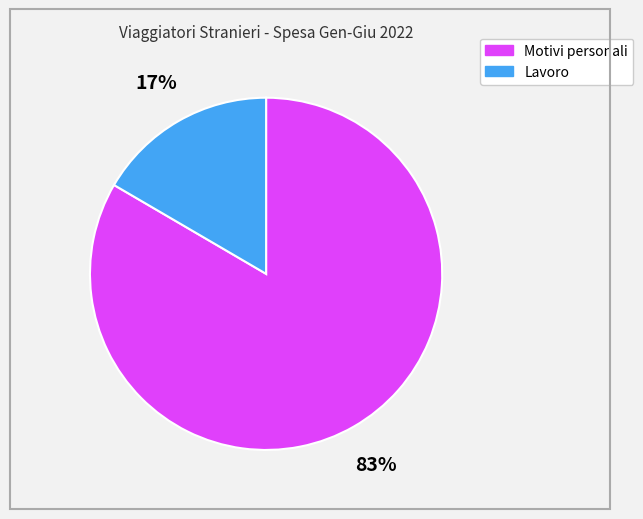

Is it true that Lavoro is 17% of the pie?

True